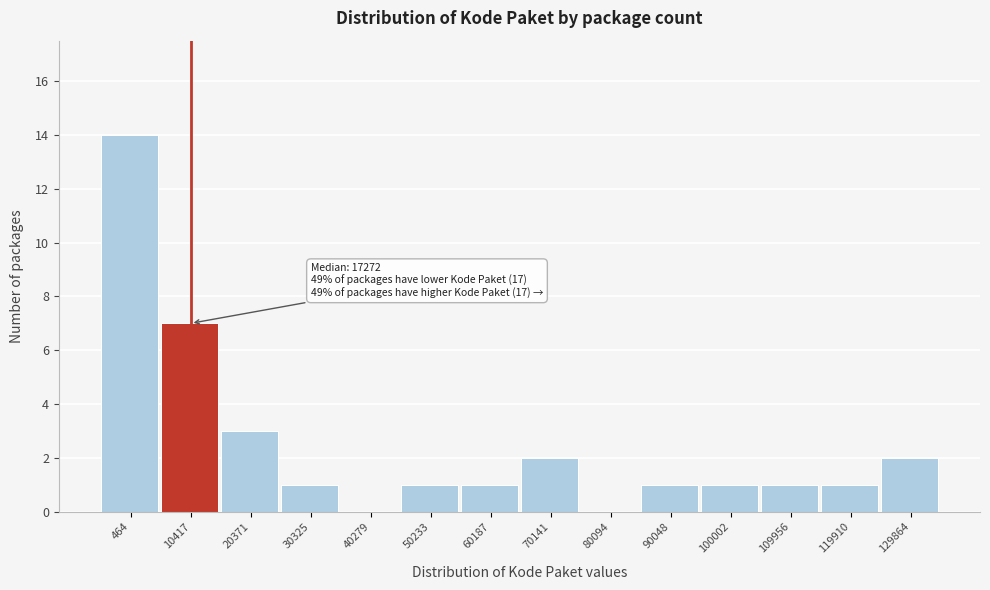

Reading left to right, extract all data points from this chart.

464=14	10417=7	20371=3	30325=1	40279=0	50233=1	60187=1	70141=2	80094=0	90048=1	100002=1	109956=1	119910=1	129864=2